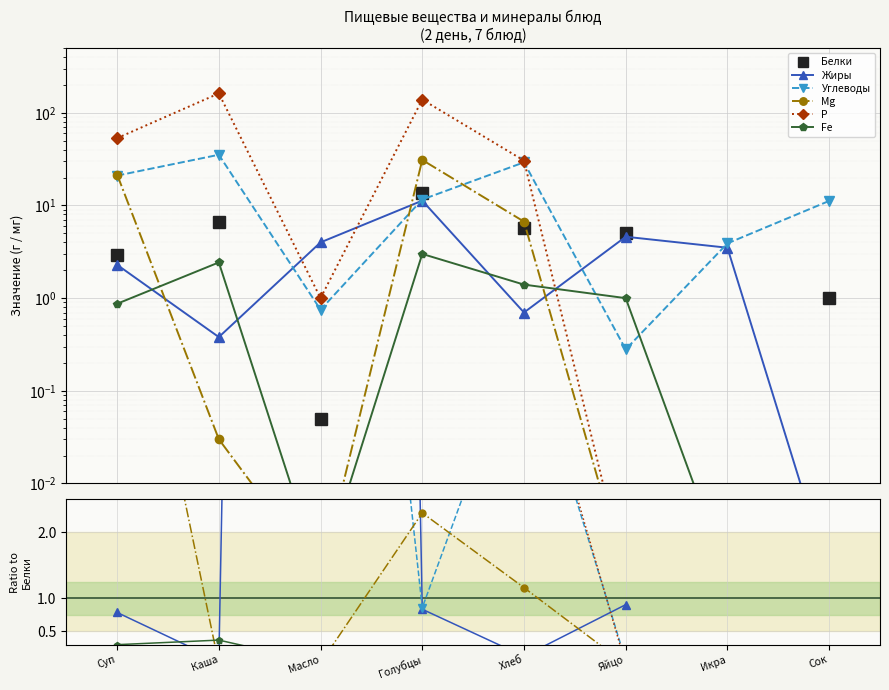

Read the Белки value at Яйцо.

5.1